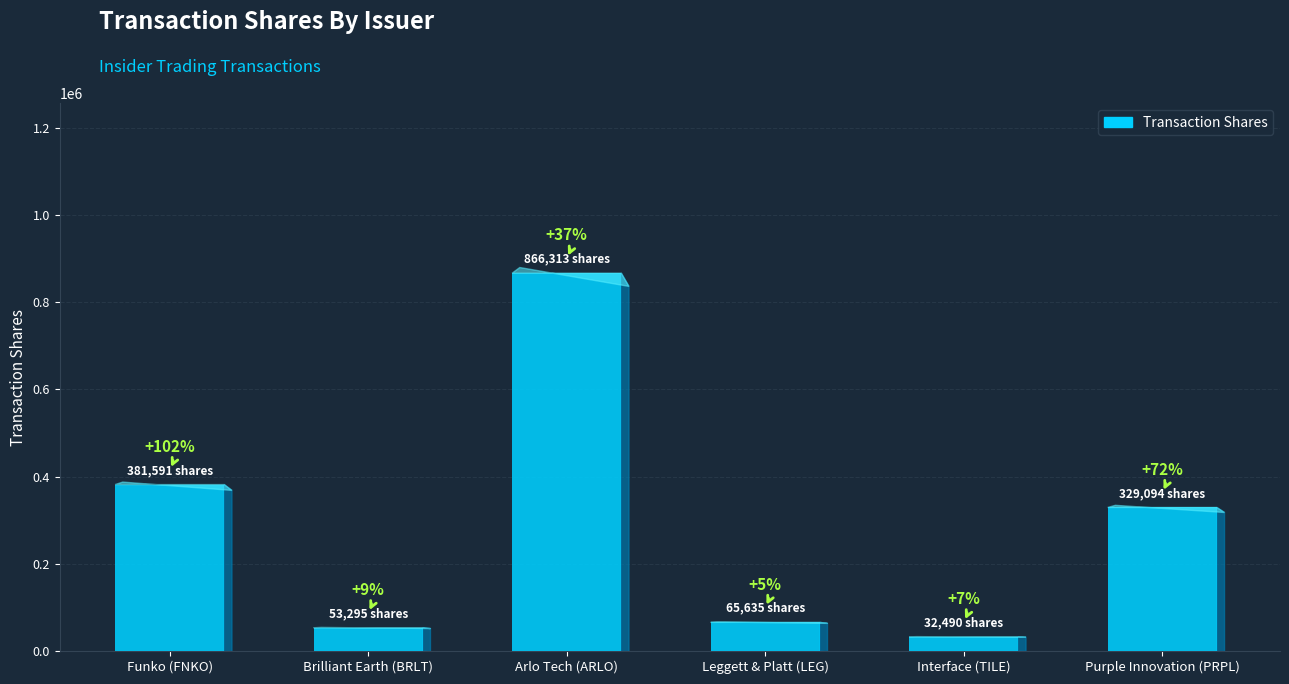

Are the bars horizontal?

No